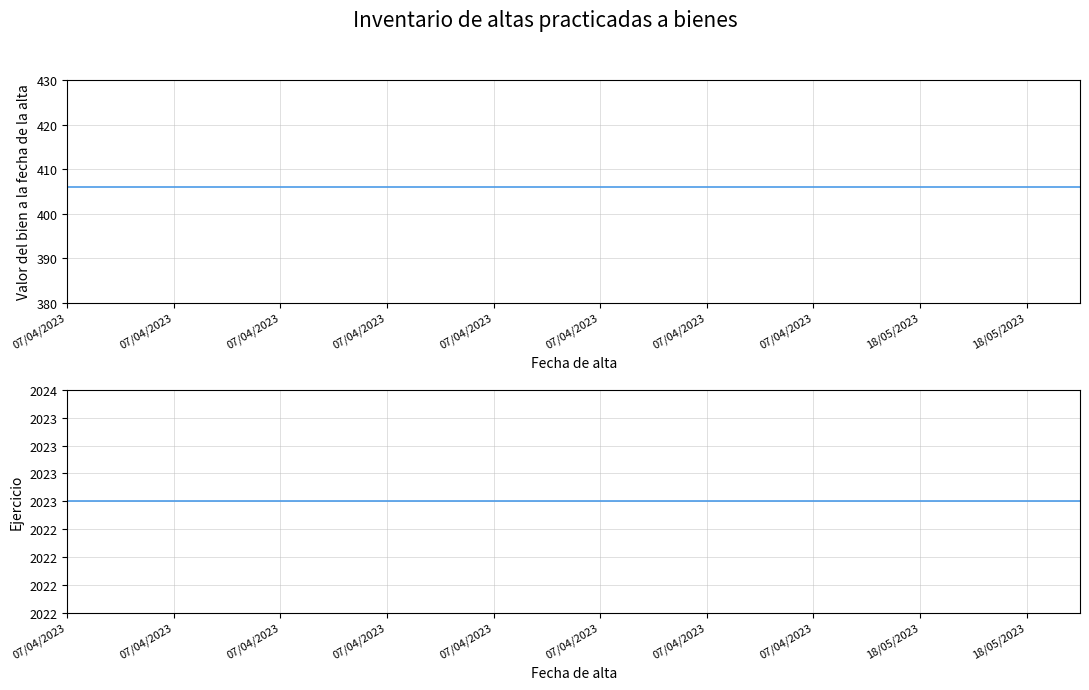

What are all the series names shown in the legend?

Valor del bien (Fecha de alta), Ejercicio